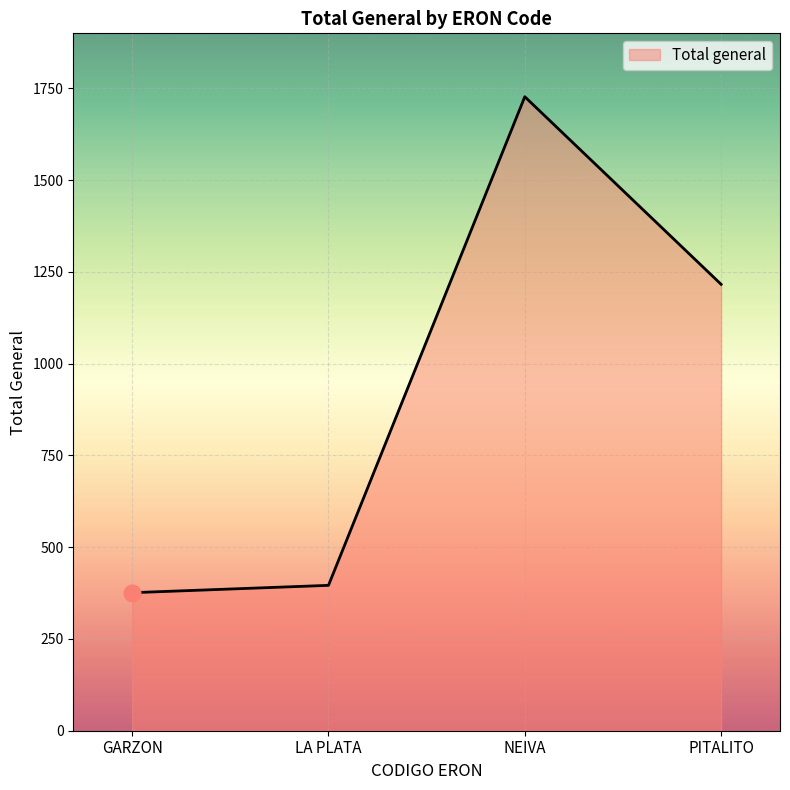

What is the sum of all values?

3715